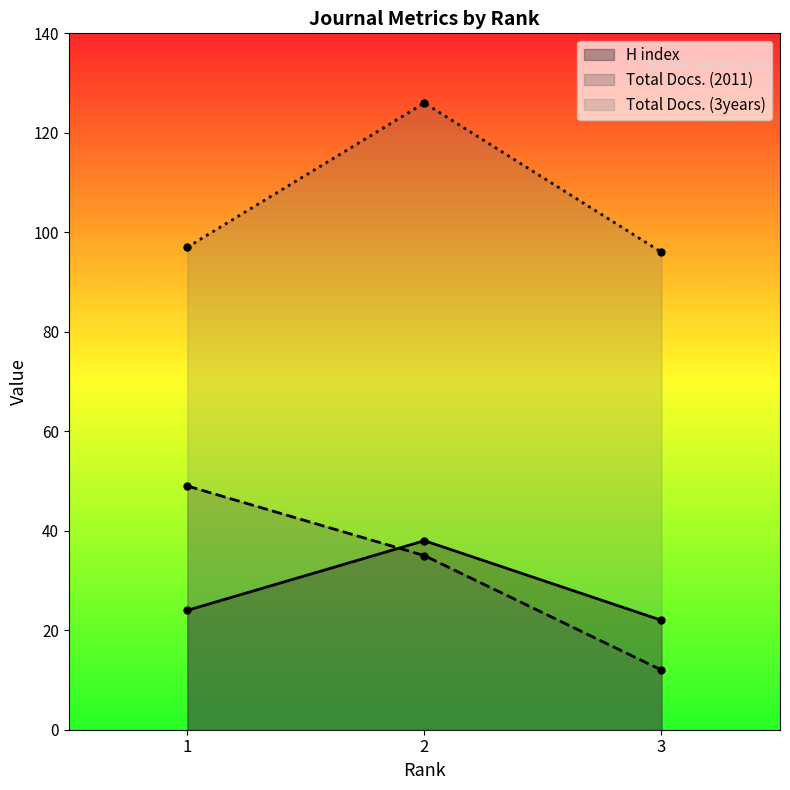

Is it true that Total Docs. (3years) equals 96 at 3?

True